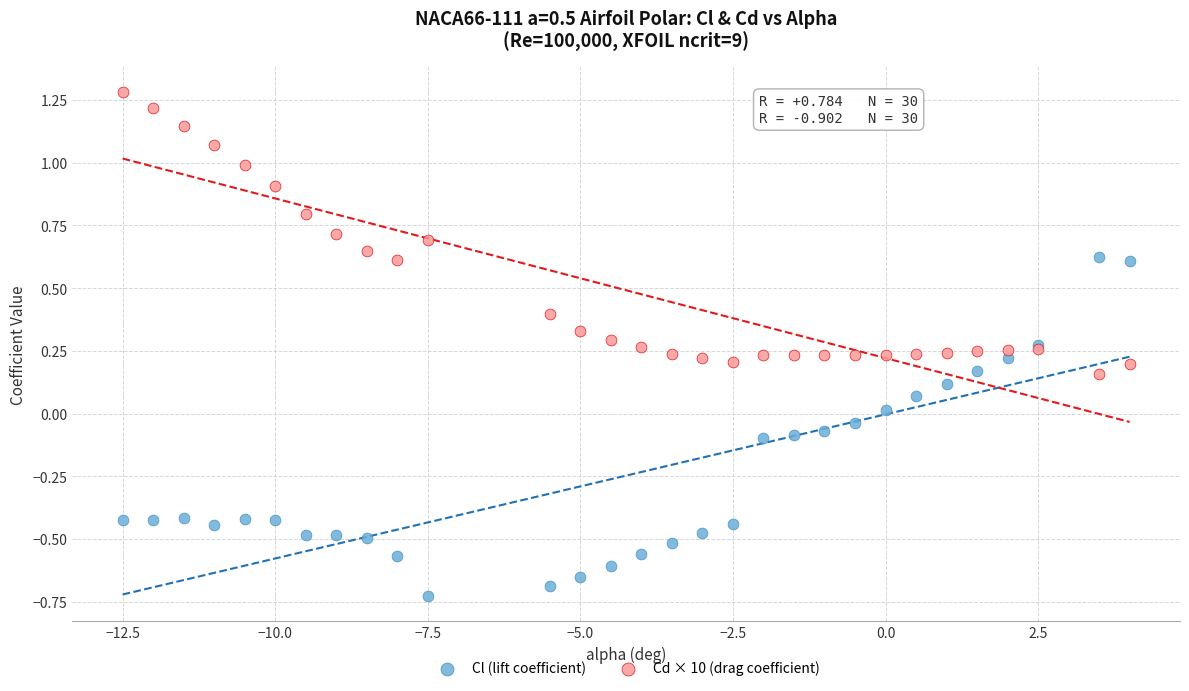

Which series contains the lowest Y value?

Cl (lift coefficient)